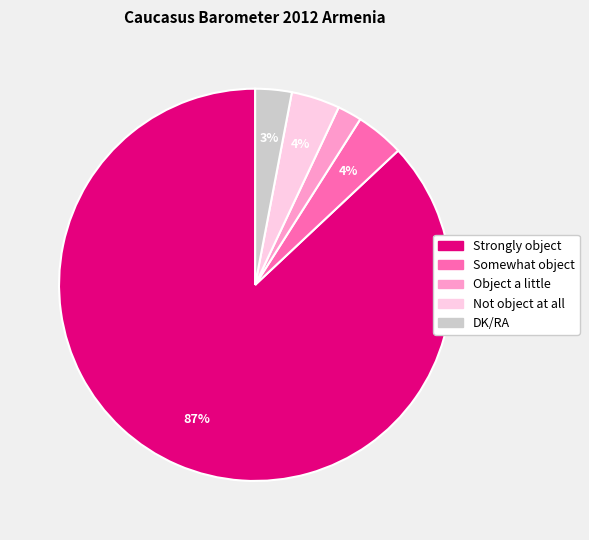

To the nearest percent, what is the difference between the DK/RA and Somewhat object slice percentages?

1%